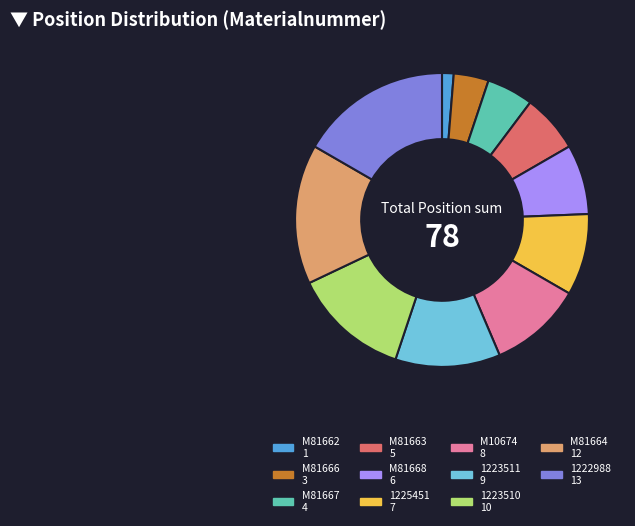

Is it true that M81664 is 27% of the pie?

False